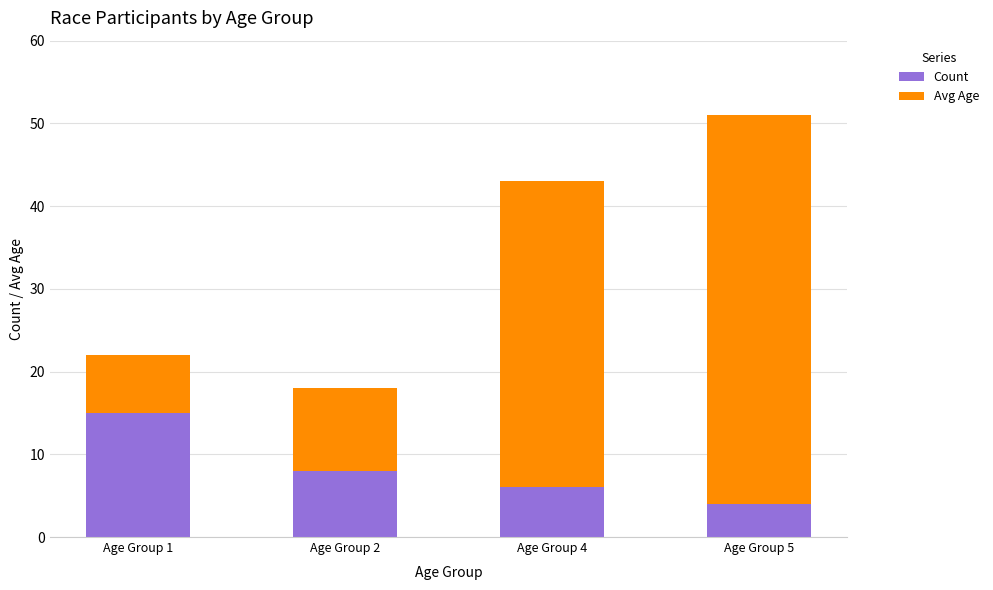

Reading right to left, transcribe the values for Count.

Age Group 5=4	Age Group 4=6	Age Group 2=8	Age Group 1=15